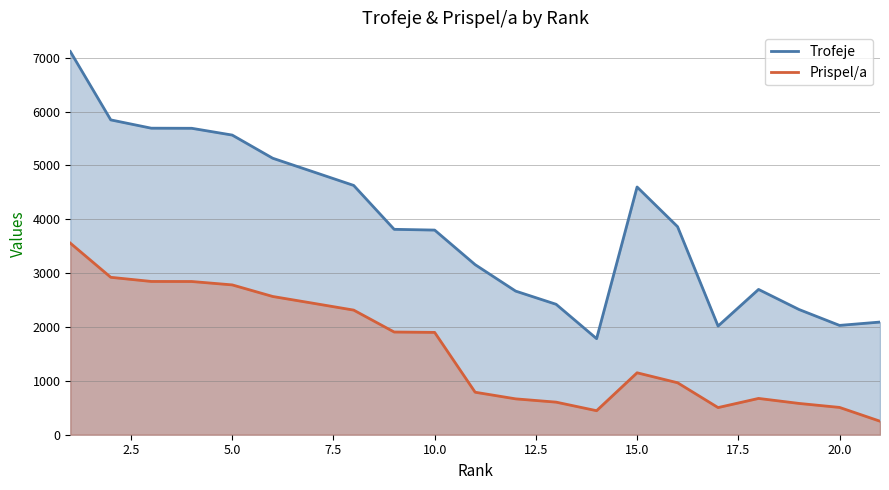

True or false: Trofeje and Prispel/a intersect in this chart.

False